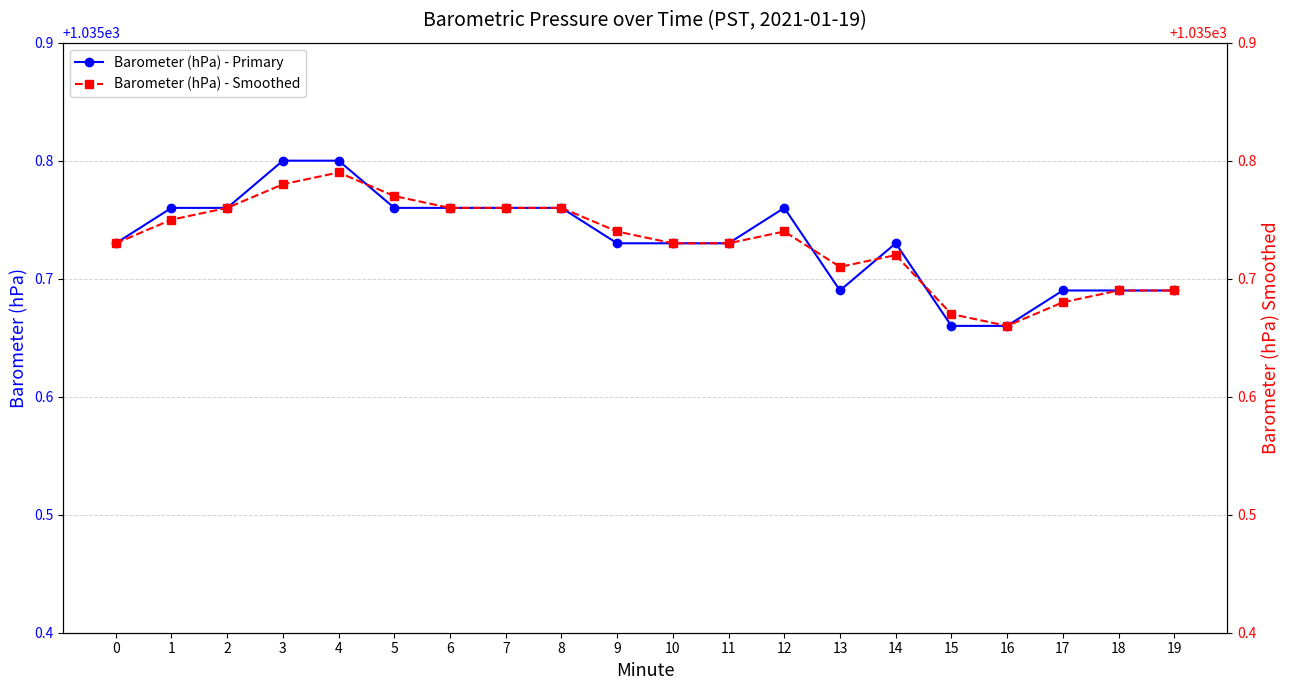

Between which two adjacent categories do Barometer (hPa) - Primary and Barometer (hPa) - Smoothed first intersect?

4 and 5